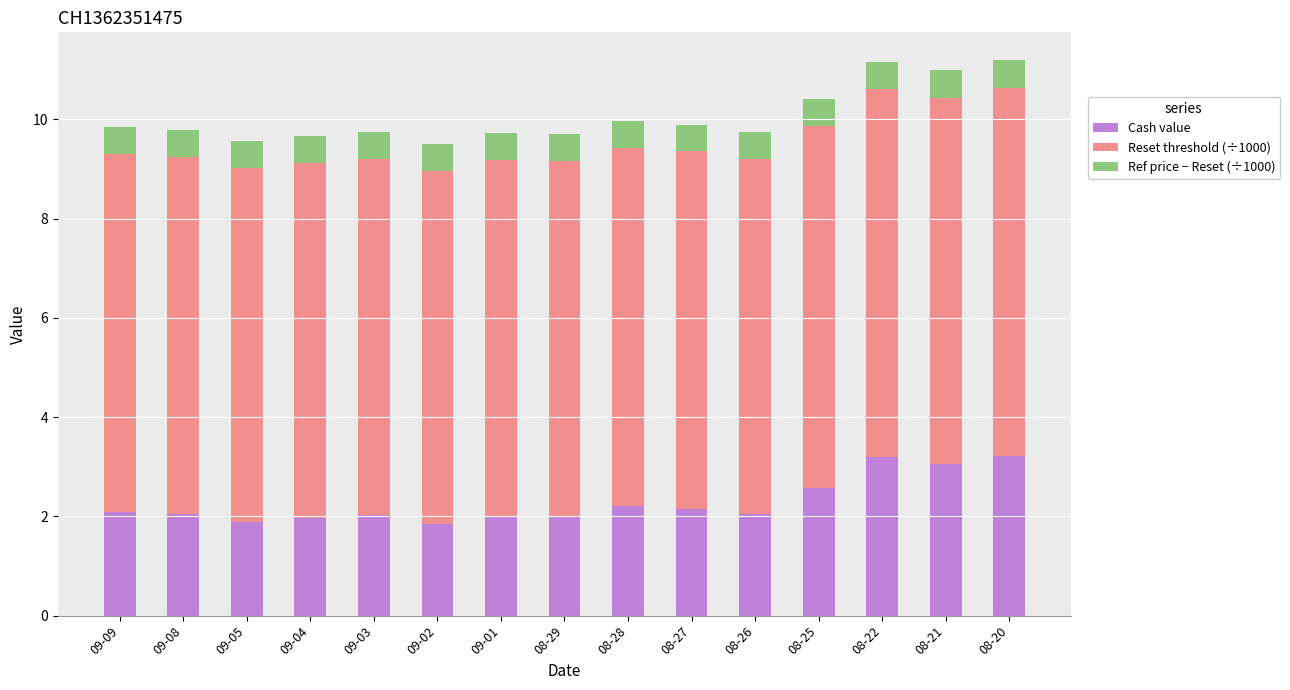

What is the difference between the maximum and minimum values in the Cash value series?

1.4